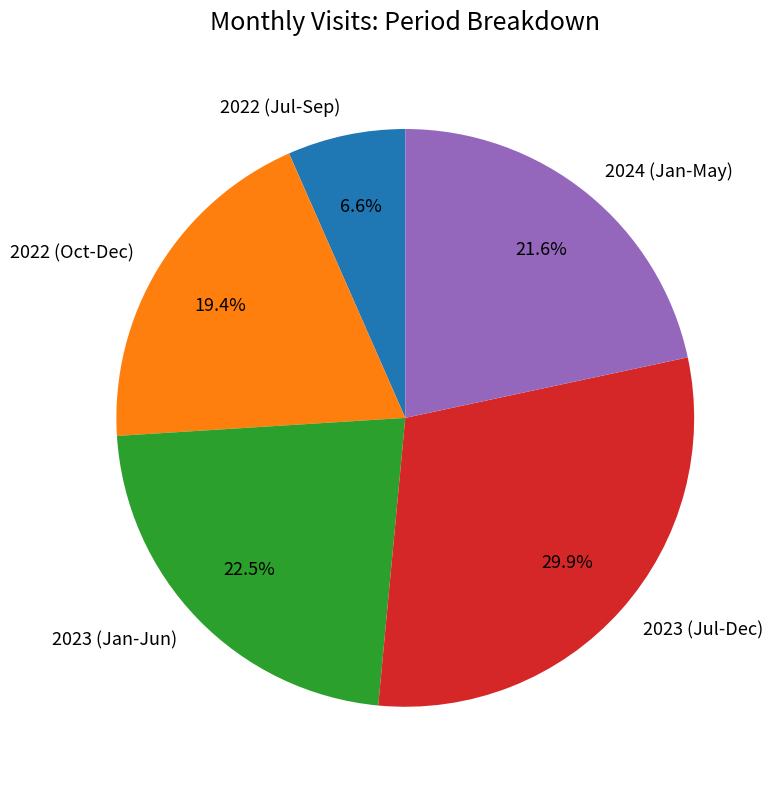

Does any single category account for the majority?

No